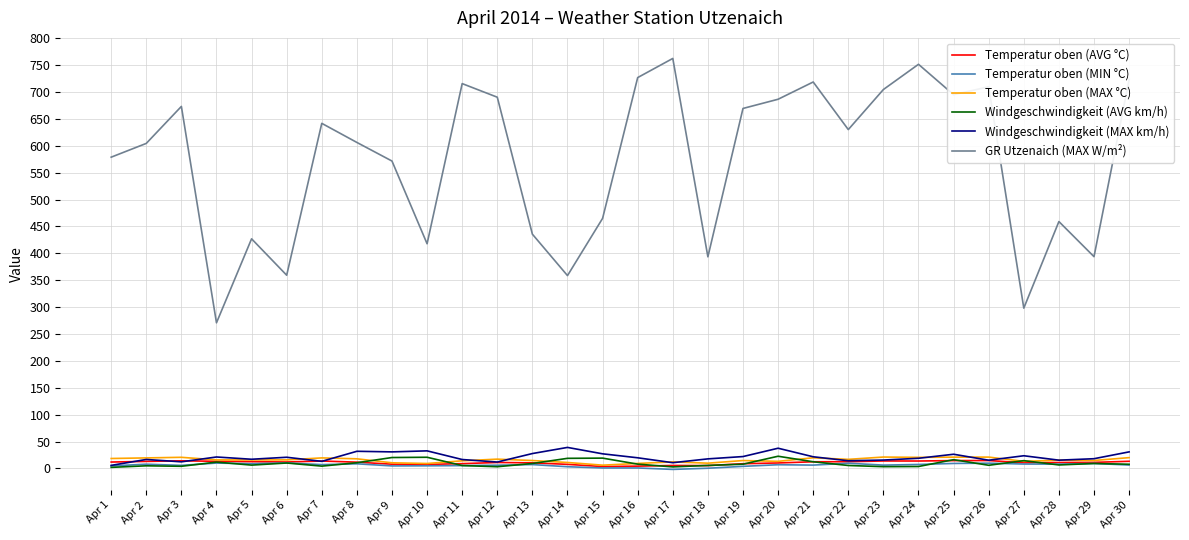

Is the value of Temperatur oben (AVG °C) at Apr 2 greater than the value of GR Utzenaich (MAX W/m²) at Apr 25?

No